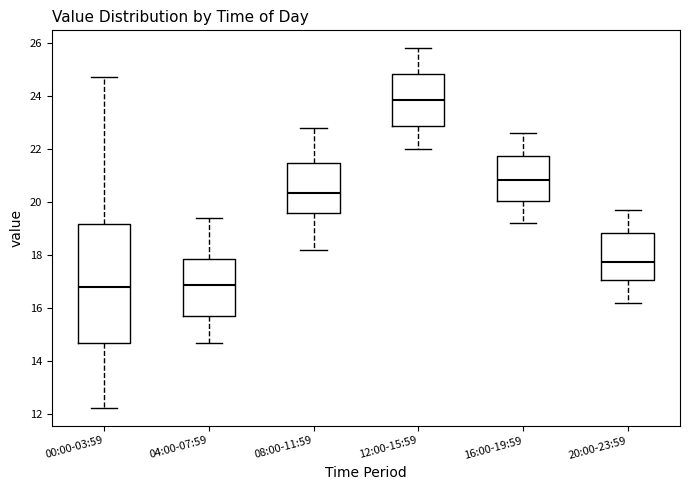

Which box has the highest median line?

12:00-15:59